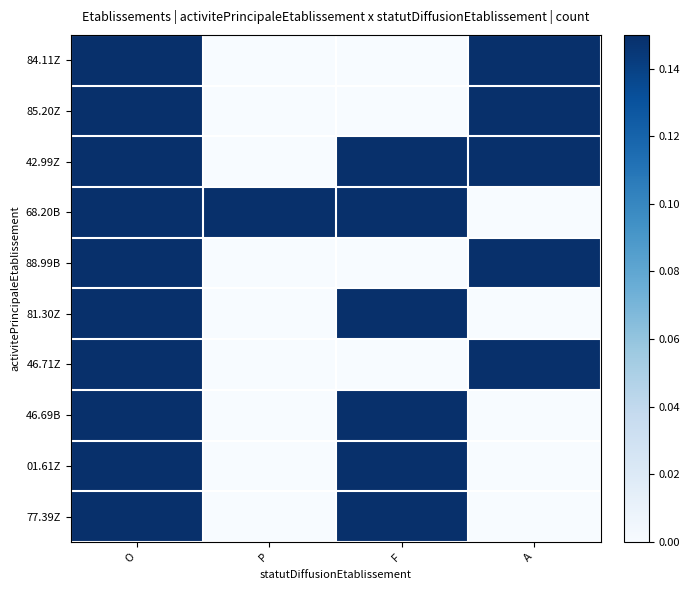

What is the maximum value shown in the chart?

1.0